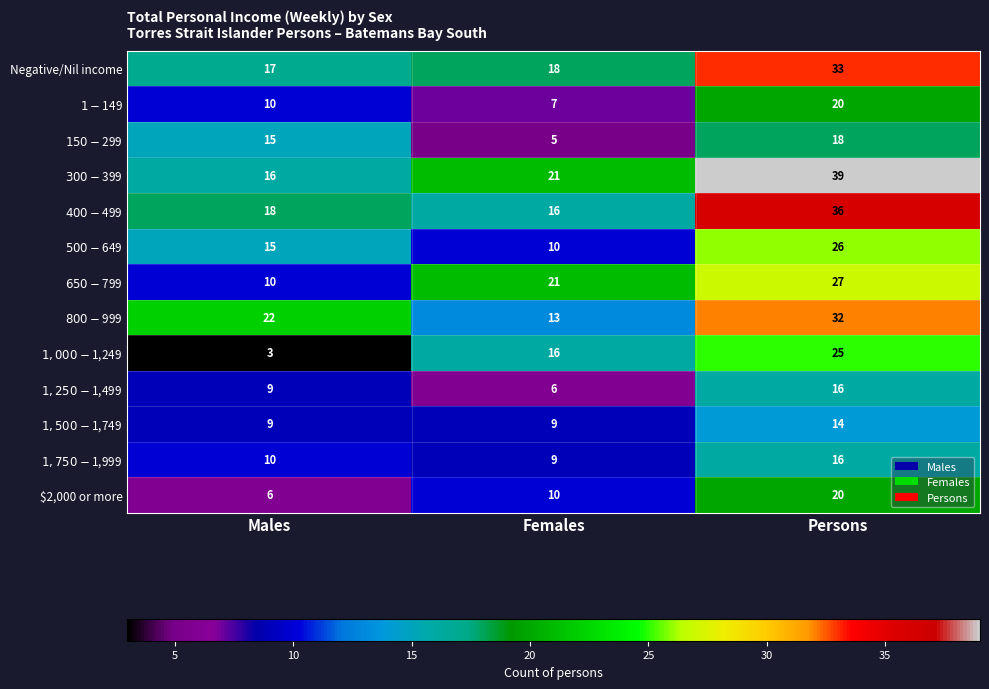

True or false: $2,000 or more has a value of 20 at Persons.

True